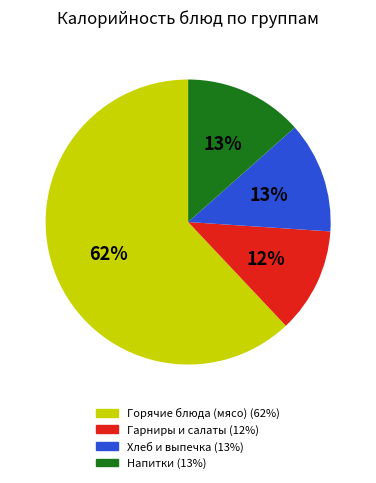

To the nearest percent, what is the average slice percentage?

25%